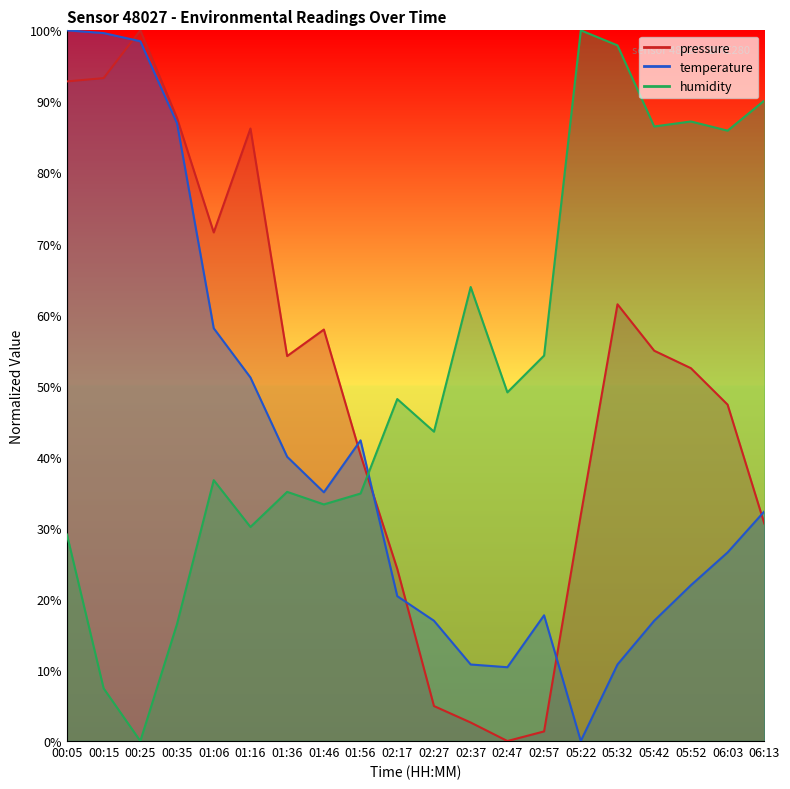

What is the difference between the second highest and second lowest values in the pressure series?

91.9